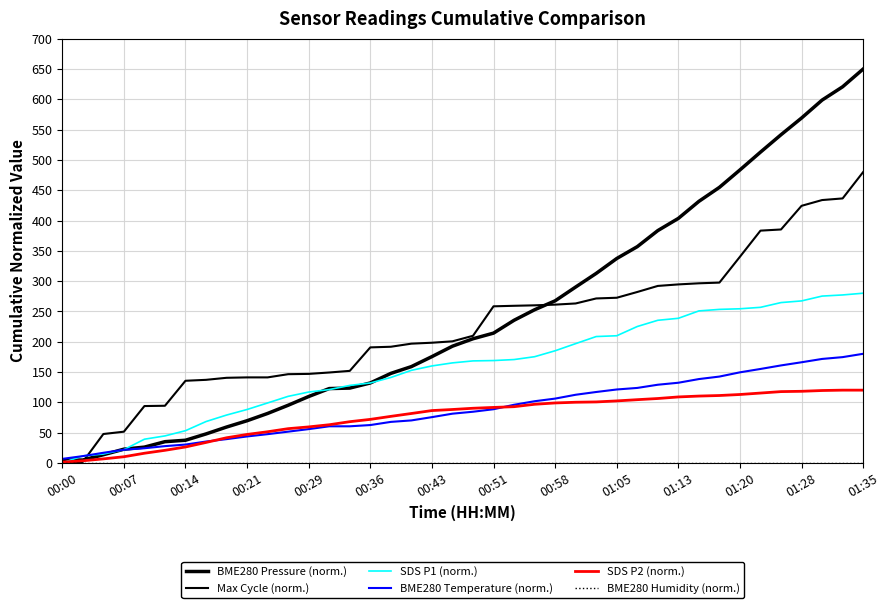

Which series ends up on top after the final intersection of BME280 Temperature (norm.) and BME280 Pressure (norm.)?

BME280 Pressure (norm.)